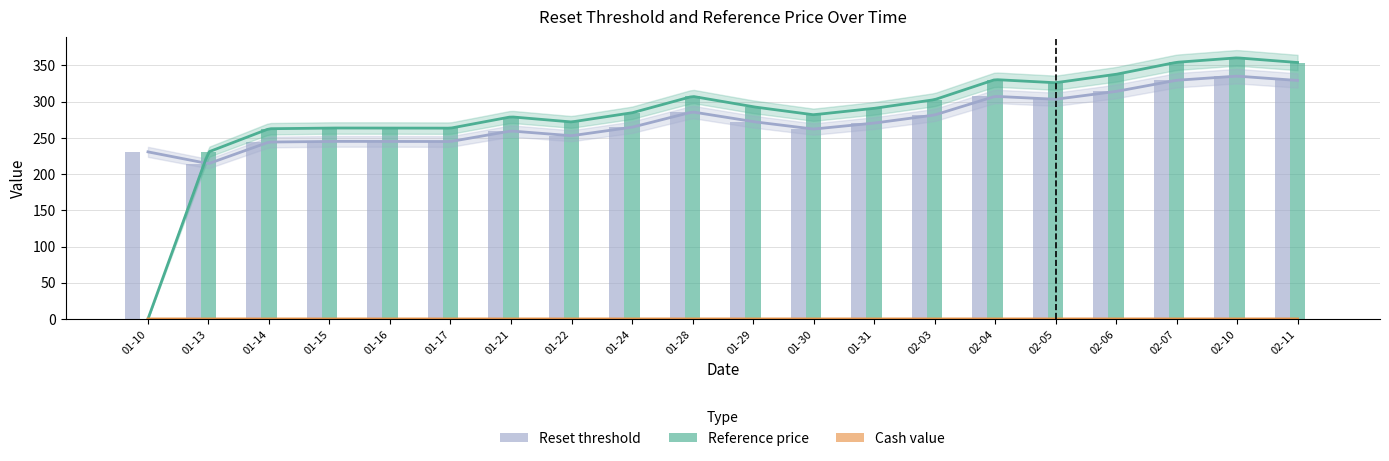

Where is Reset threshold nearest to the value 274?

01-29